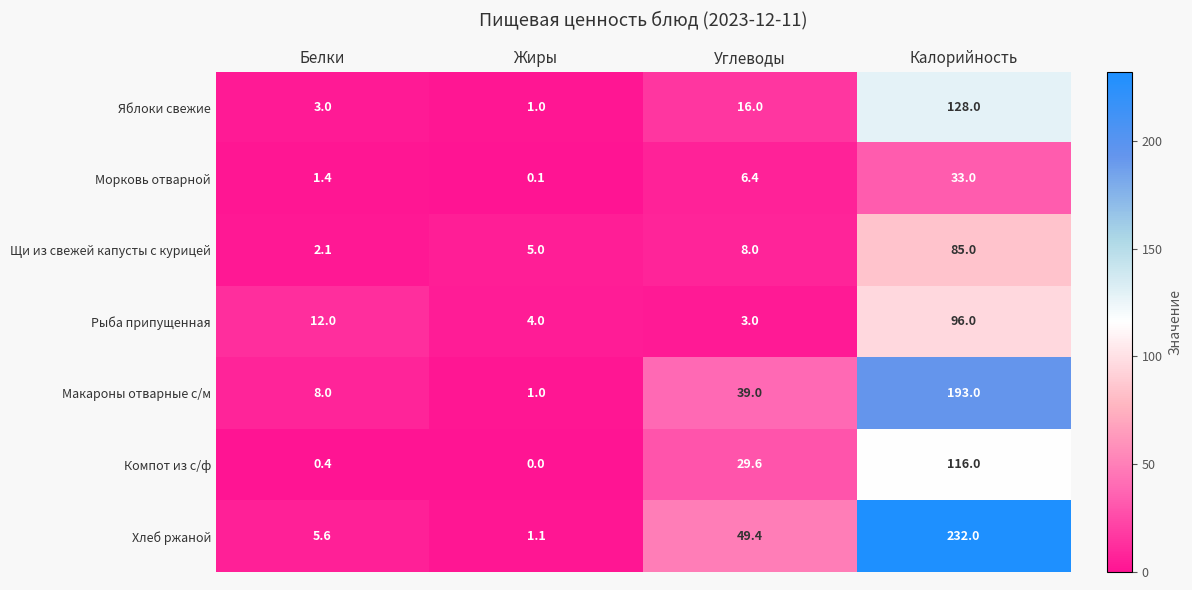

Reading left to right, extract all data points from this chart.

Яблоки свежие: Белки=3.0	Жиры=1.0	Углеводы=16.0	Калорийность=128.0
Морковь отварной: Белки=1.4	Жиры=0.1	Углеводы=6.4	Калорийность=33.0
Щи из свежей капусты с курицей: Белки=2.1	Жиры=5.0	Углеводы=8.0	Калорийность=85.0
Рыба припущенная: Белки=12.0	Жиры=4.0	Углеводы=3.0	Калорийность=96.0
Макароны отварные с/м: Белки=8.0	Жиры=1.0	Углеводы=39.0	Калорийность=193.0
Компот из с/ф: Белки=0.4	Жиры=0.0	Углеводы=29.6	Калорийность=116.0
Хлеб ржаной: Белки=5.6	Жиры=1.1	Углеводы=49.4	Калорийность=232.0